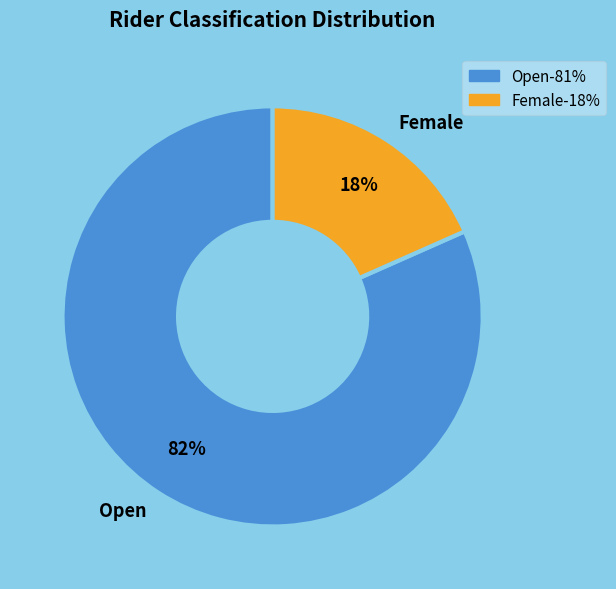

Does Open account for over 50% of the chart?

Yes